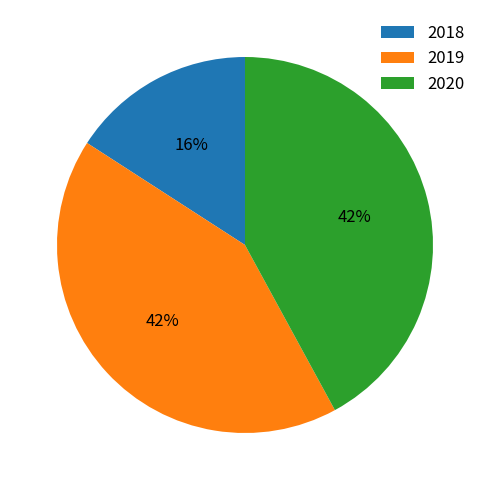

What is the ratio of the value at 2019 to the value at 2020?

1.0